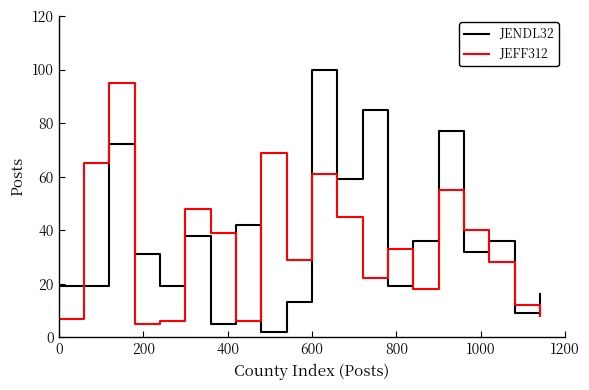

Rank the series by their average value, from highest to lowest.

JENDL32, JEFF312